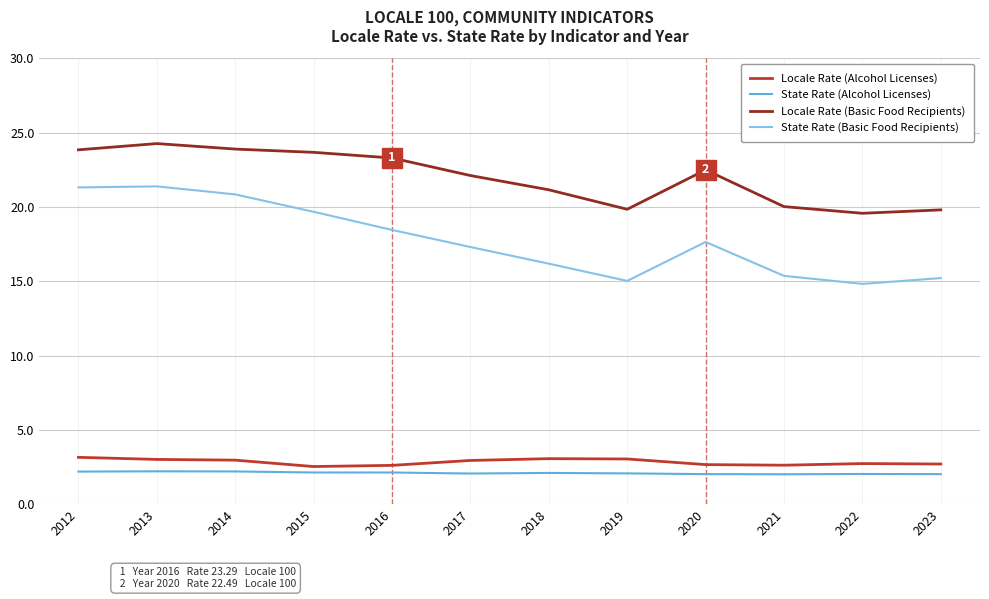

Rank the series by their maximum value, from lowest to highest.

State Rate (Alcohol Licenses), Locale Rate (Alcohol Licenses), State Rate (Basic Food Recipients), Locale Rate (Basic Food Recipients)